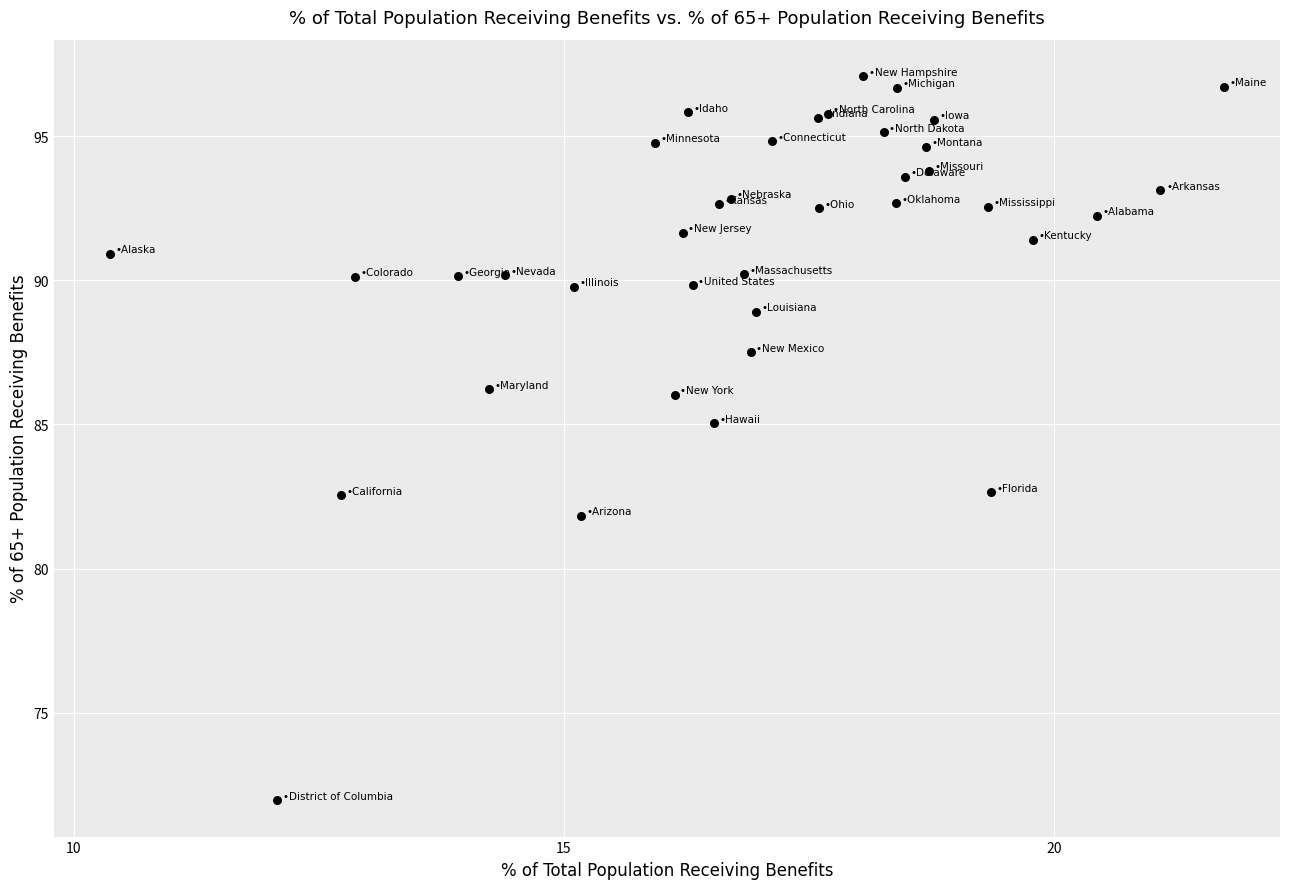

What Y value in the scatter plot is closest to 84?

85.0